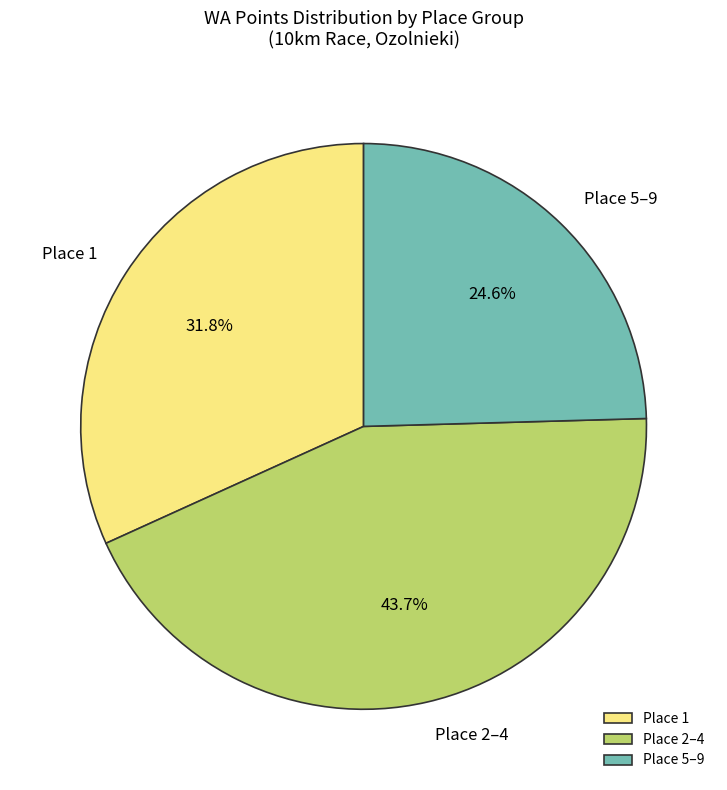

Which slice is the largest?

Place 2–4